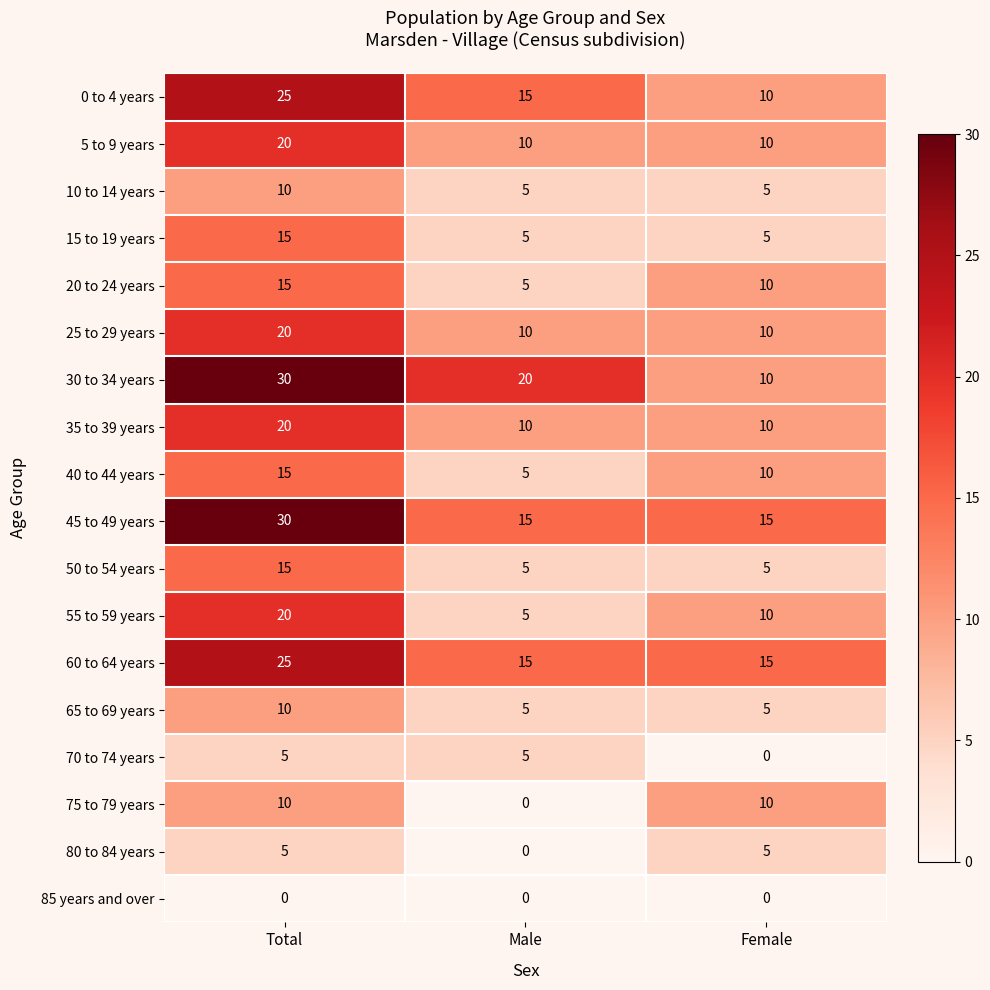

What is the total value across all series at Male?

135